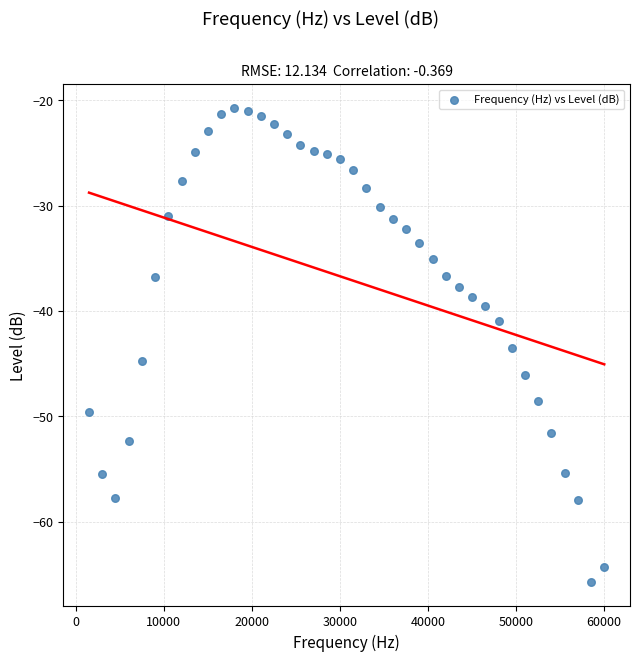

What is the range of X values (max minus min)?

58500.0